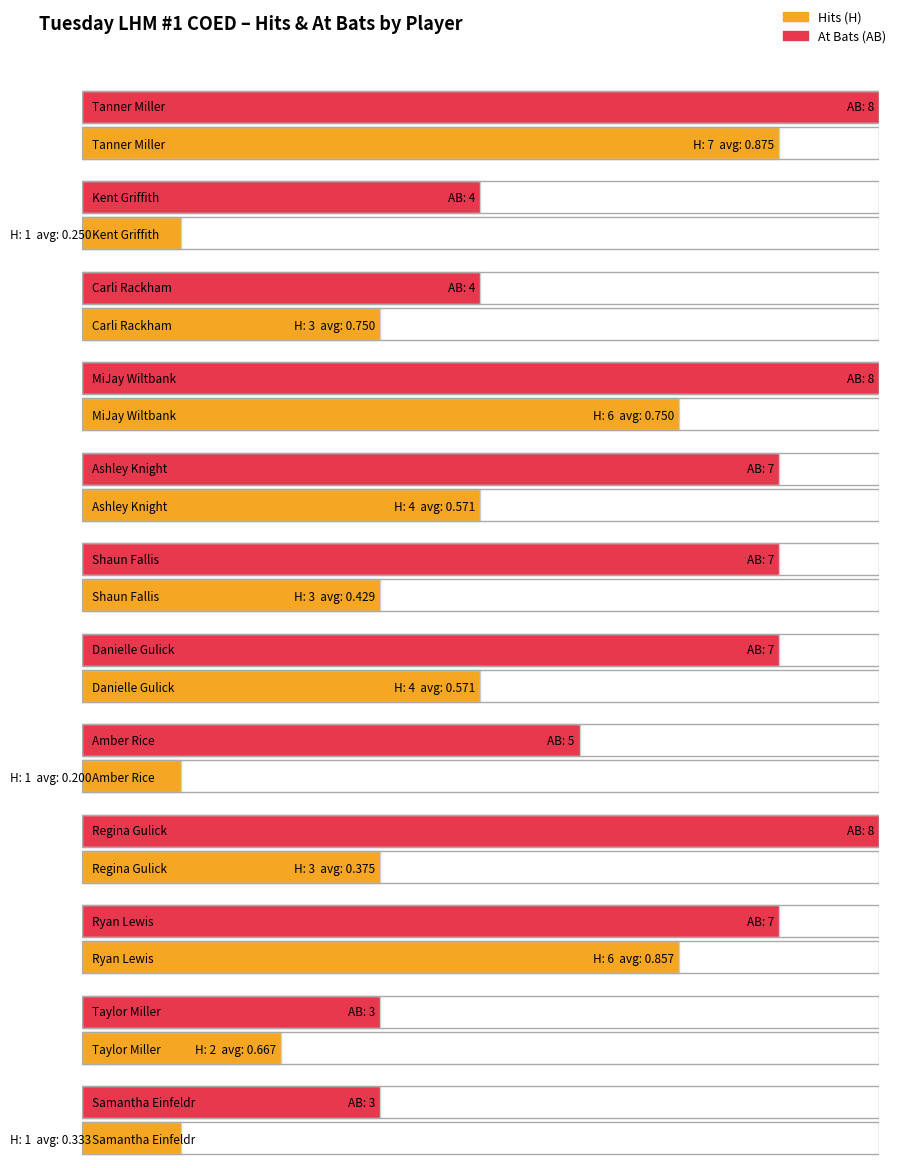

Rank the series by their maximum value, from highest to lowest.

At Bats (AB), Hits (H)